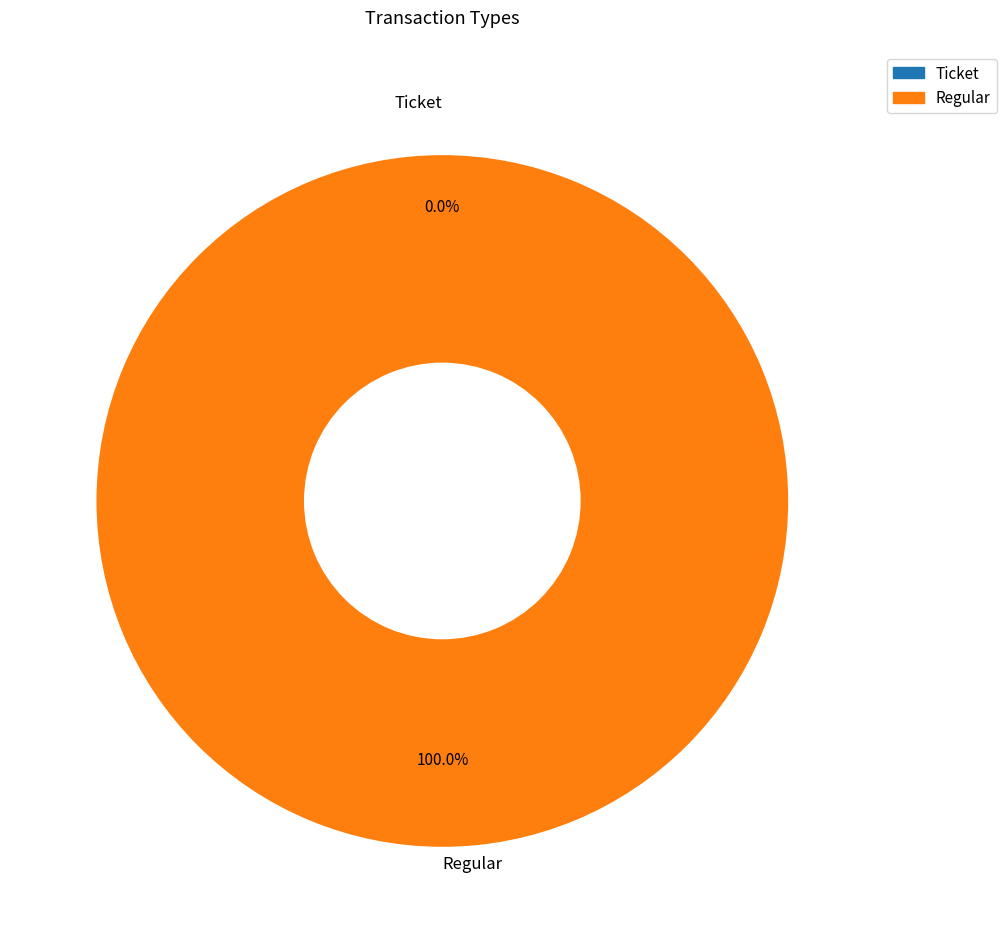

True or false: Regular accounts for 100% of the total.

True